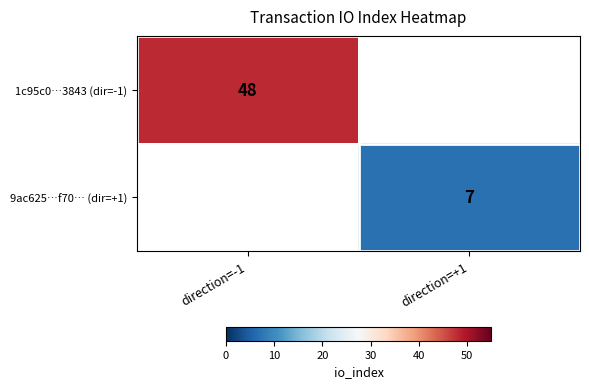

Is it true that 1c95c0…3843 (dir=-1) equals 63 at direction=-1?

False